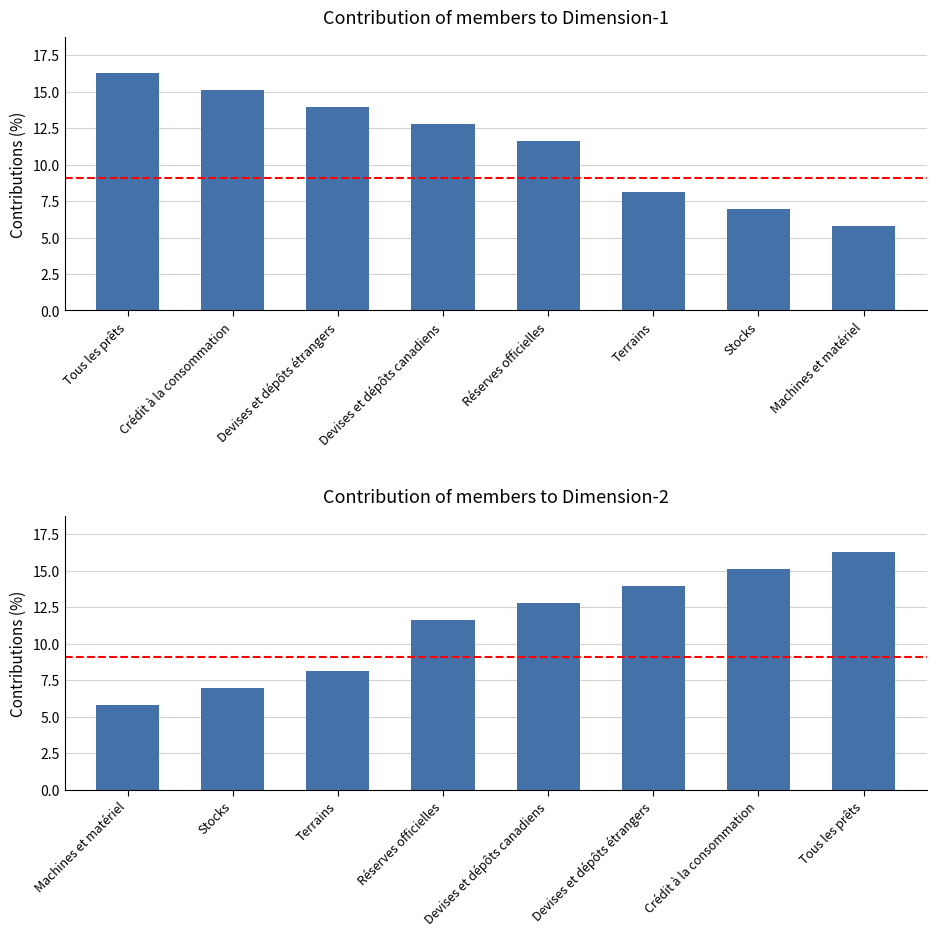

What position from the right is Machines et matériel?

8